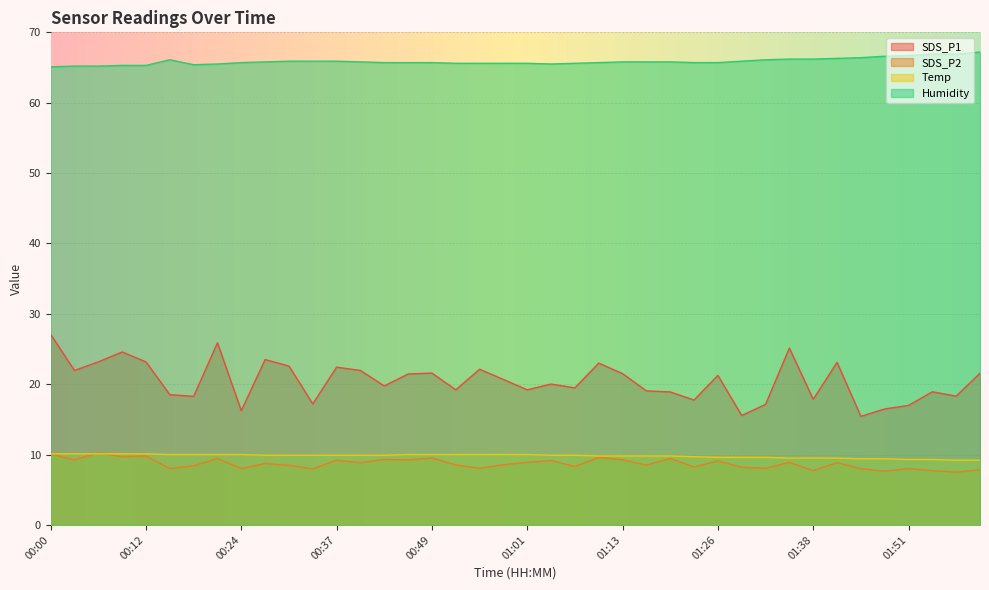

Reading left to right, what are all the values shown in this chart?

SDS_P1: 27.1	21.9	23.2	24.6	23.2	18.5	18.3	25.9	16.2	23.5	22.6	17.2	22.4	21.9	19.8	21.4	21.6	19.2	22.1	20.7	19.2	20.0	19.5	23.0	21.5	19.1	18.9	17.8	21.2	15.6	17.1	25.1	17.9	23.1	15.4	16.5	17.0	18.9	18.3	21.6
SDS_P2: 10.1	9.2	10.2	9.7	9.8	8.0	8.4	9.4	8.0	8.7	8.5	8.0	9.2	8.8	9.3	9.2	9.5	8.5	8.1	8.6	8.9	9.2	8.3	9.6	9.3	8.5	9.4	8.2	9.1	8.2	8.1	8.9	7.7	8.8	8.0	7.6	8.0	7.7	7.5	7.8
Temp: 10.1	10.1	10.1	10.1	10.1	10.0	10.0	10.0	10.0	9.9	9.9	9.9	9.9	9.9	9.9	10.0	10.0	10.0	10.0	10.0	10.0	9.9	9.9	9.8	9.8	9.8	9.8	9.7	9.6	9.6	9.6	9.5	9.5	9.5	9.4	9.4	9.3	9.3	9.2	9.2
Humidity: 65.1	65.2	65.2	65.3	65.3	66.1	65.4	65.5	65.7	65.8	65.9	65.9	65.9	65.8	65.7	65.7	65.7	65.6	65.6	65.6	65.6	65.5	65.6	65.7	65.8	65.8	65.8	65.7	65.7	65.9	66.1	66.2	66.2	66.3	66.4	66.6	66.7	66.9	66.9	67.2